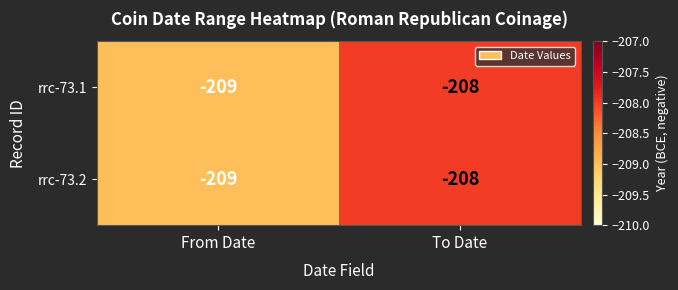

What is the sum of all rrc-73.1 values?

-417